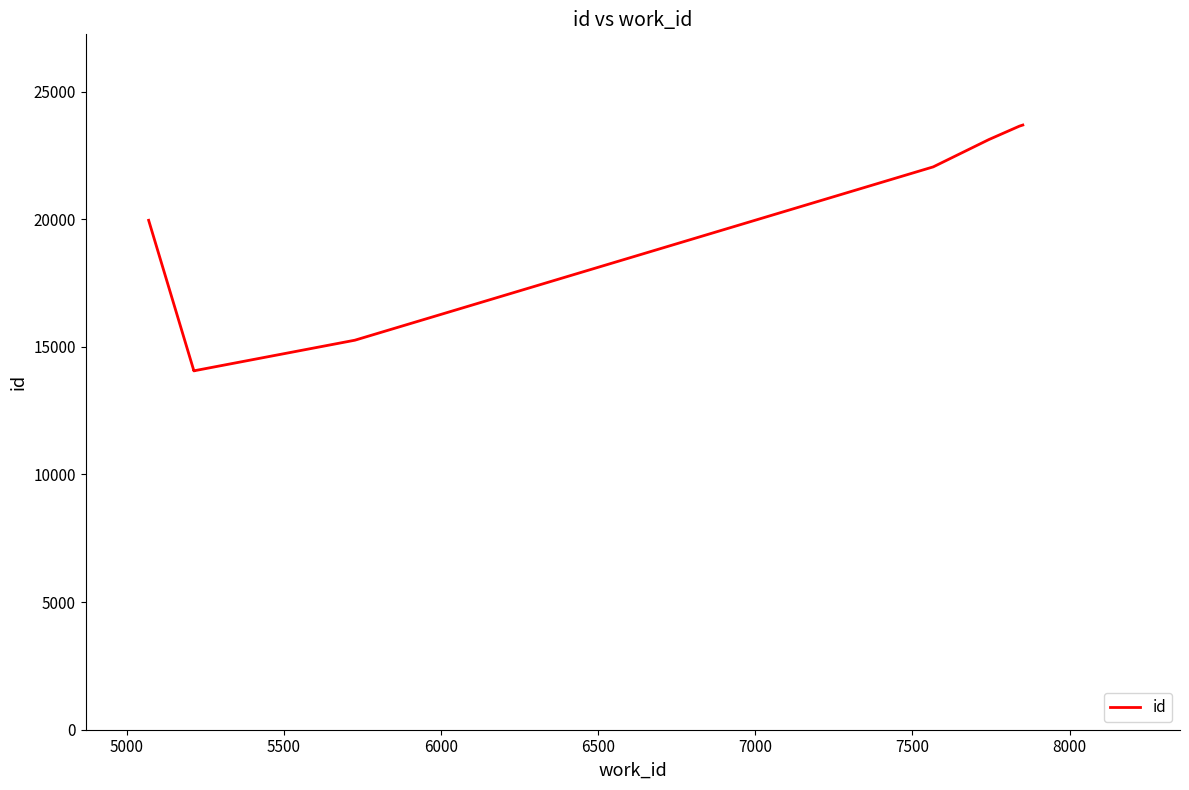

What is the sum of the values at 6000 and 7000?

38381